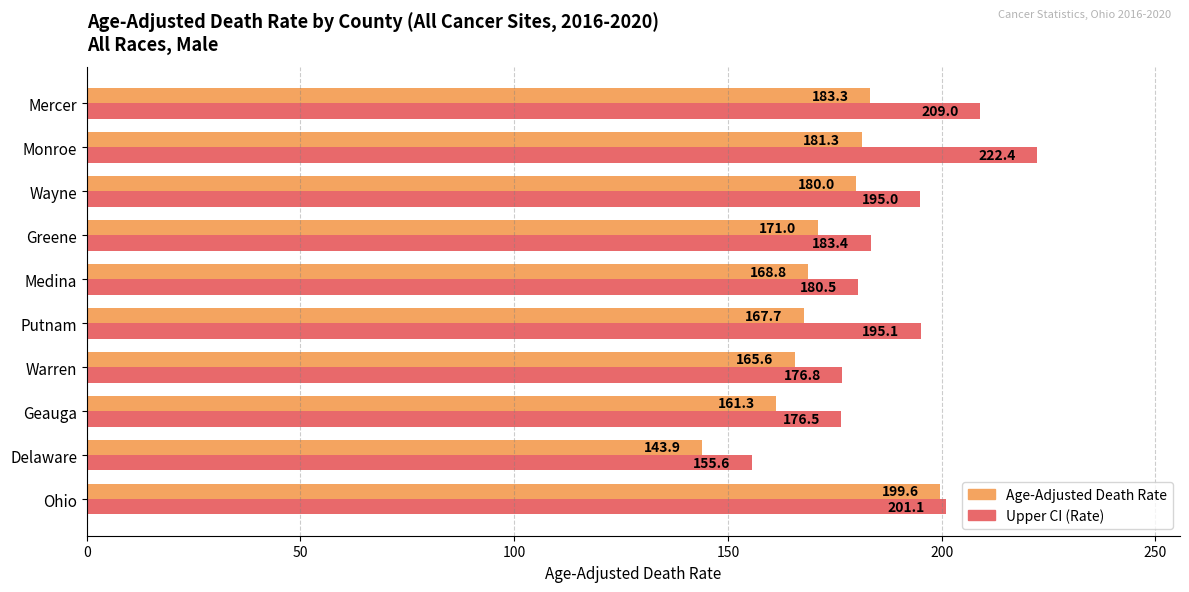

Rank the categories by Upper CI (Rate) value from lowest to highest.

Delaware, Geauga, Warren, Medina, Greene, Wayne, Putnam, Ohio, Mercer, Monroe